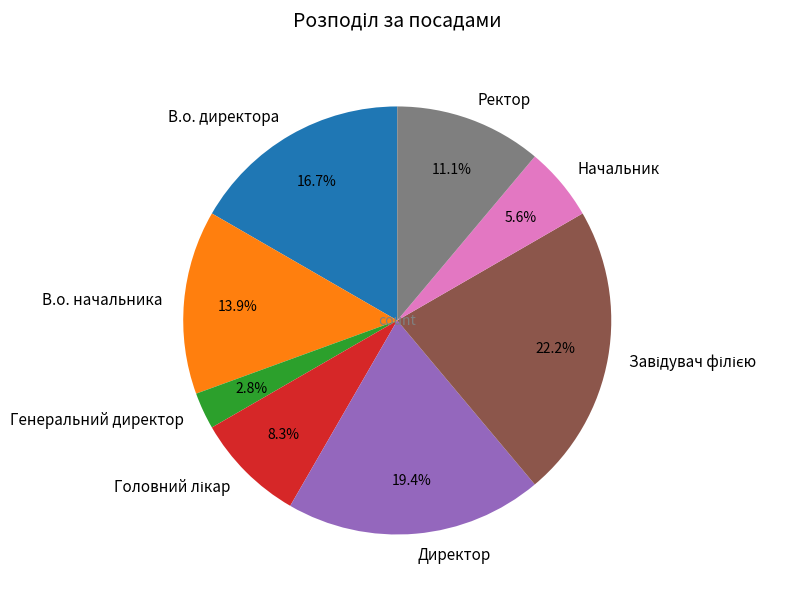

Which category has the smallest portion of the pie?

Генеральний директор